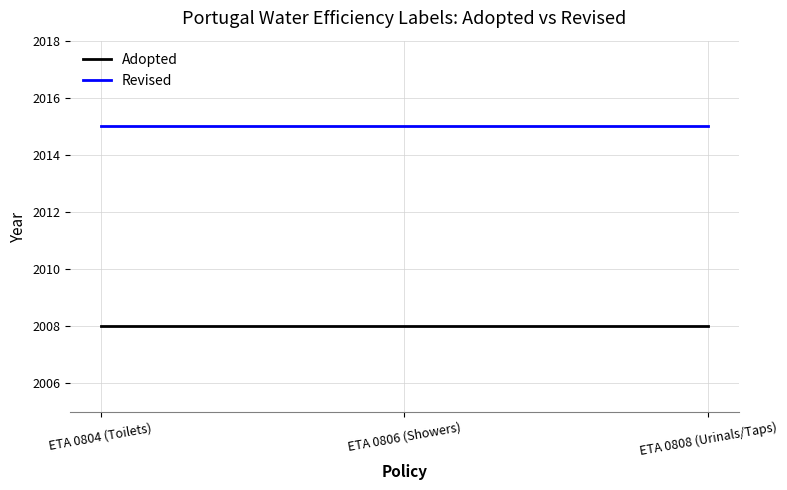

Count the number of categories in the chart.

3